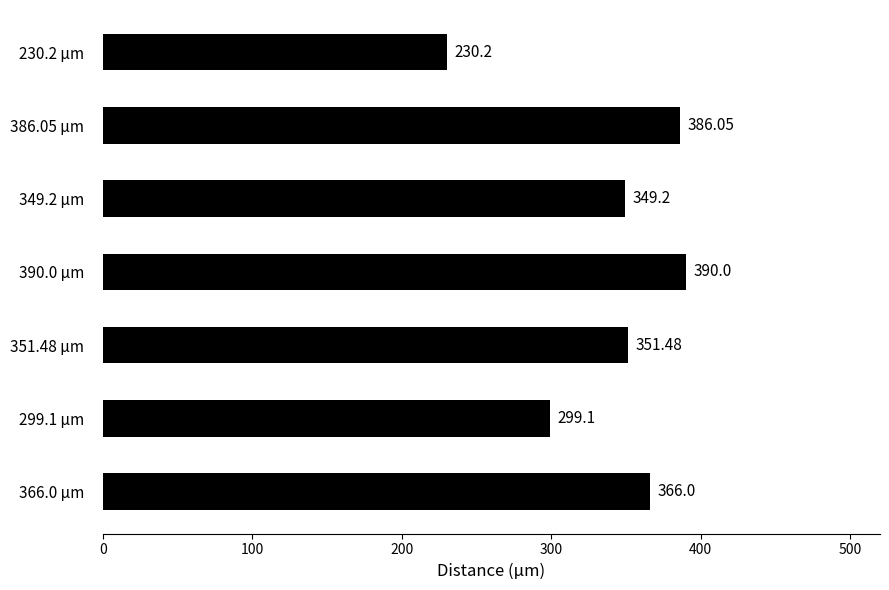

How many bars are there in total?

7